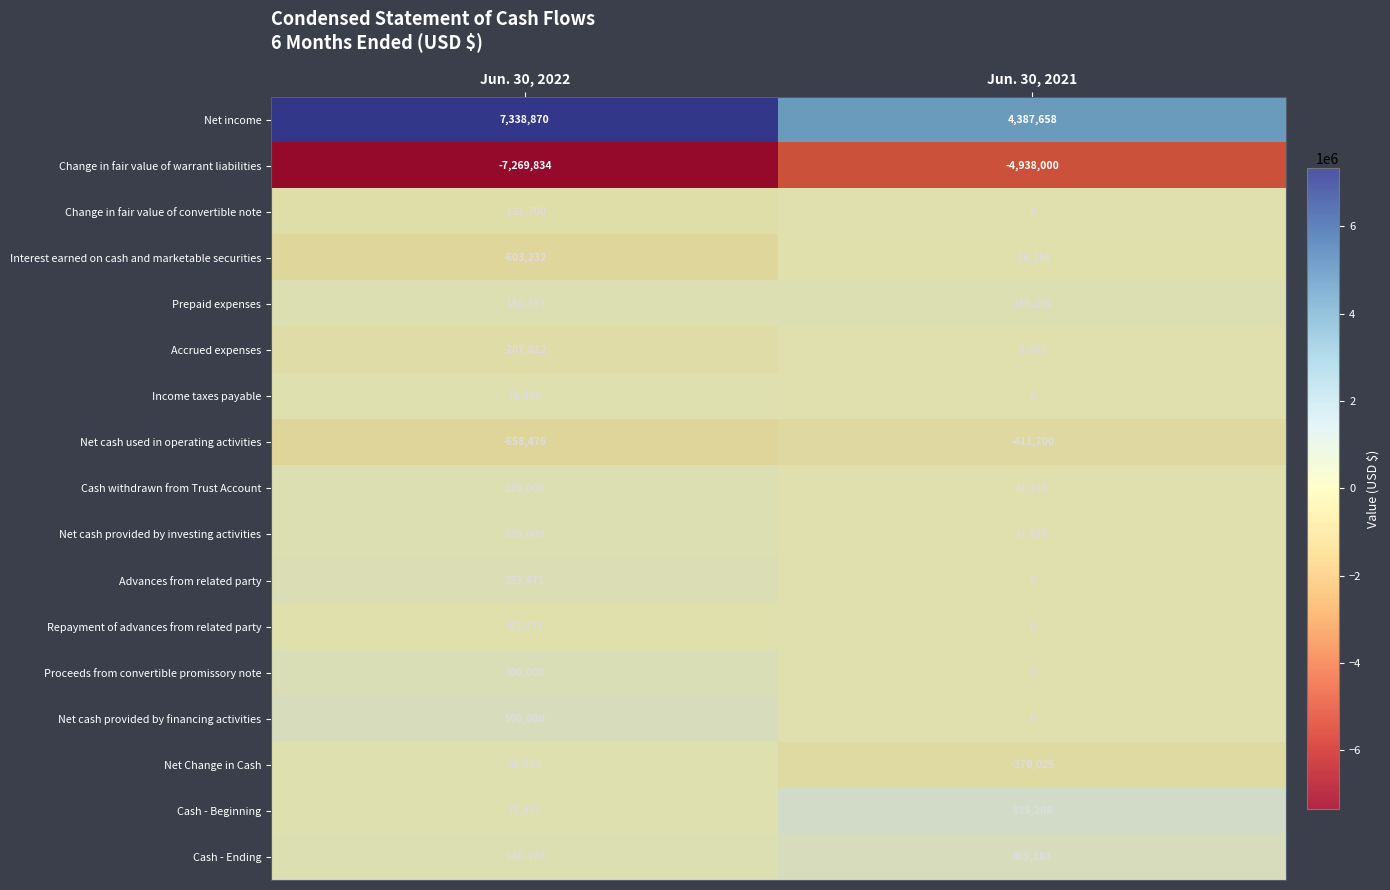

Read the Cash - Beginning value at Jun. 30, 2021.

835208